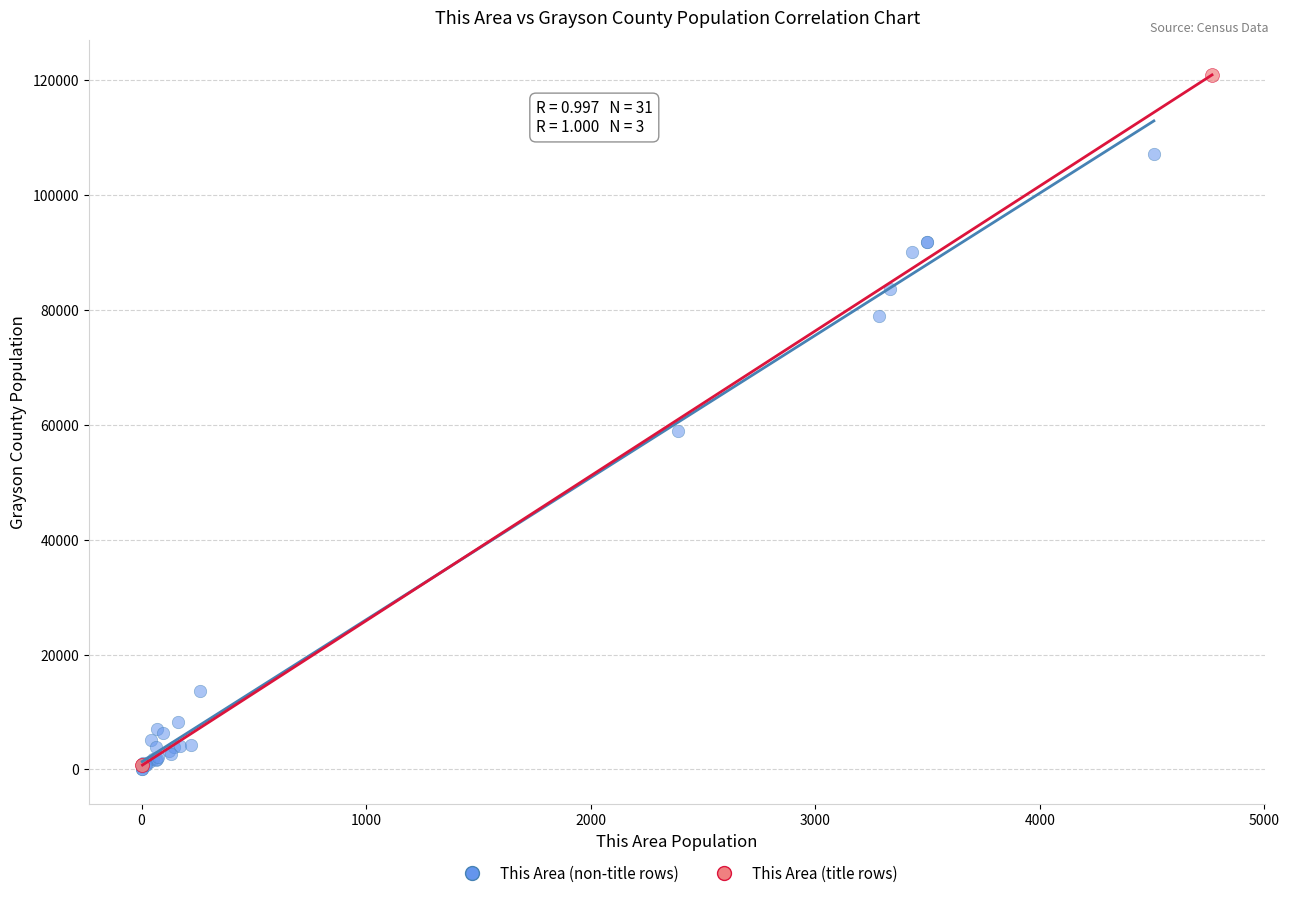

Which series has the widest spread of Y values?

This Area (title rows)